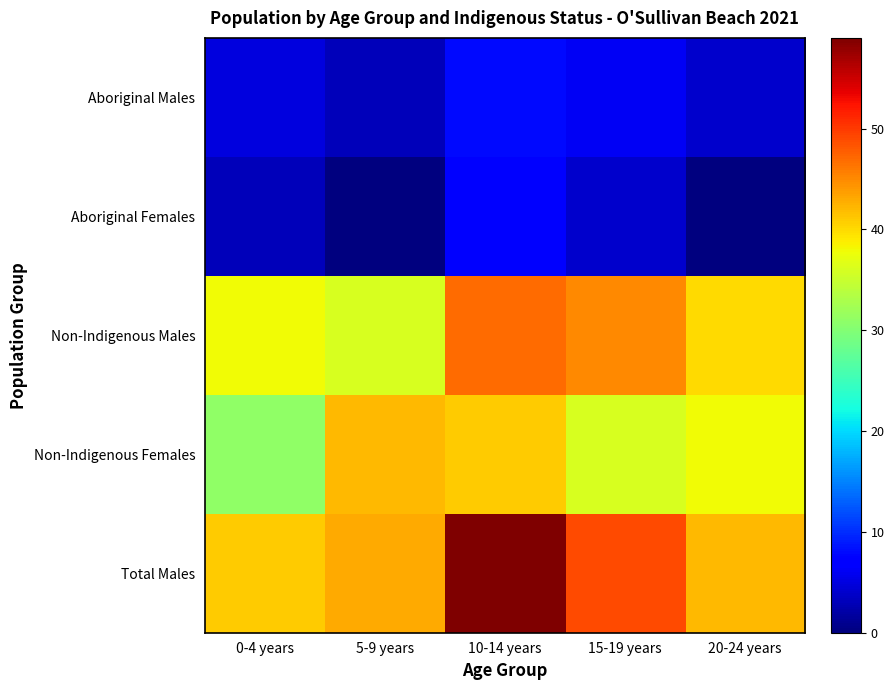

Reading left to right, transcribe all the data shown in this chart.

Aboriginal Males: 0-4 years=5	5-9 years=3	10-14 years=8	15-19 years=6	20-24 years=4
Aboriginal Females: 0-4 years=3	5-9 years=0	10-14 years=7	15-19 years=4	20-24 years=0
Non-Indigenous Males: 0-4 years=38	5-9 years=36	10-14 years=47	15-19 years=45	20-24 years=40
Non-Indigenous Females: 0-4 years=31	5-9 years=42	10-14 years=41	15-19 years=36	20-24 years=38
Total Males: 0-4 years=41	5-9 years=43	10-14 years=59	15-19 years=49	20-24 years=42